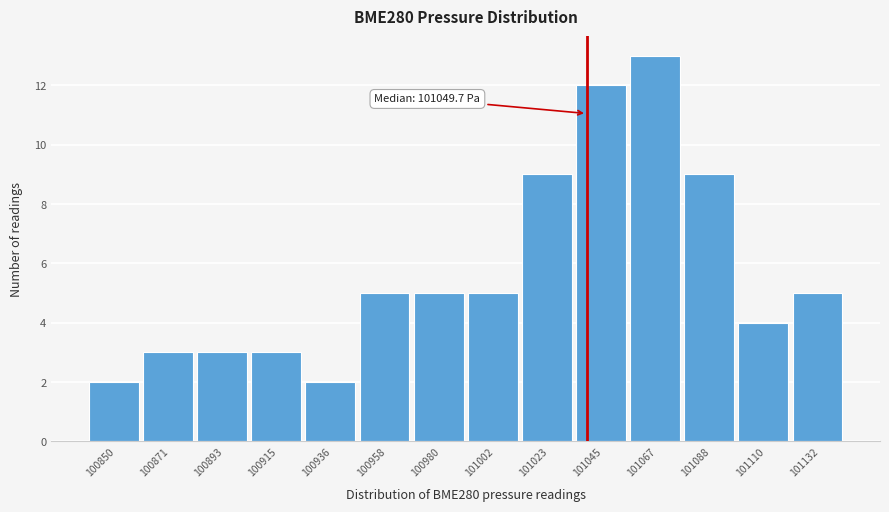

Reading left to right, what are all the values shown in this chart?

100850=2	100871=3	100893=3	100915=3	100936=2	100958=5	100980=5	101002=5	101023=9	101045=12	101067=13	101088=9	101110=4	101132=5